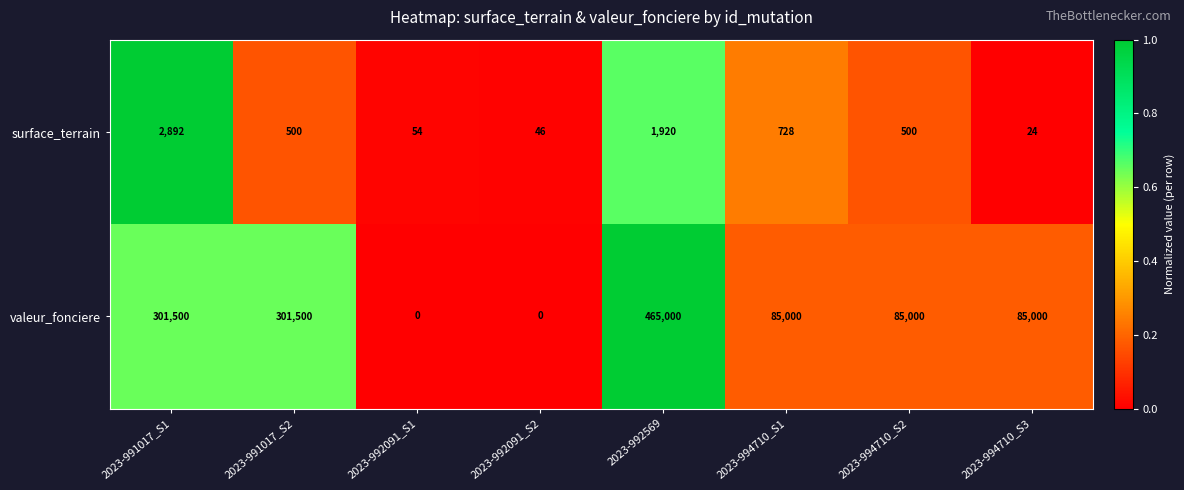

Count the number of categories in the chart.

8